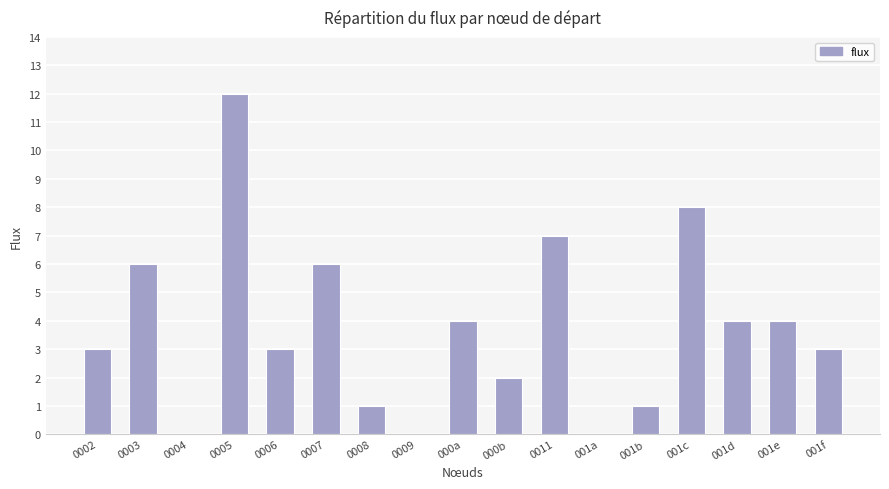

How many series are shown in this chart?

1